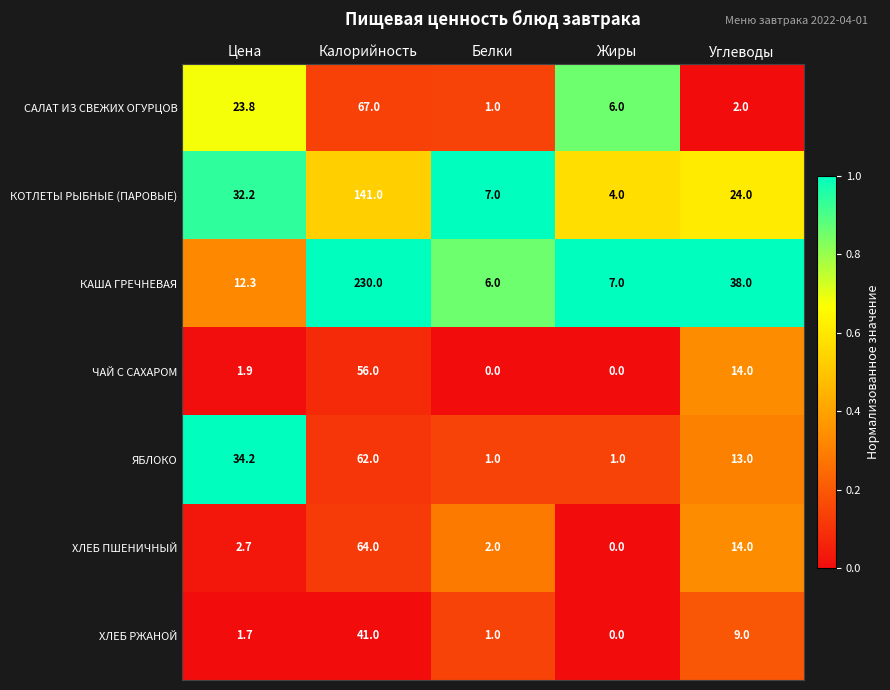

List the series in order of their peak value, lowest first.

ХЛЕБ РЖАНОЙ, ЧАЙ С САХАРОМ, ЯБЛОКО, ХЛЕБ ПШЕНИЧНЫЙ, САЛАТ ИЗ СВЕЖИХ ОГУРЦОВ, КОТЛЕТЫ РЫБНЫЕ (ПАРОВЫЕ), КАША ГРЕЧНЕВАЯ